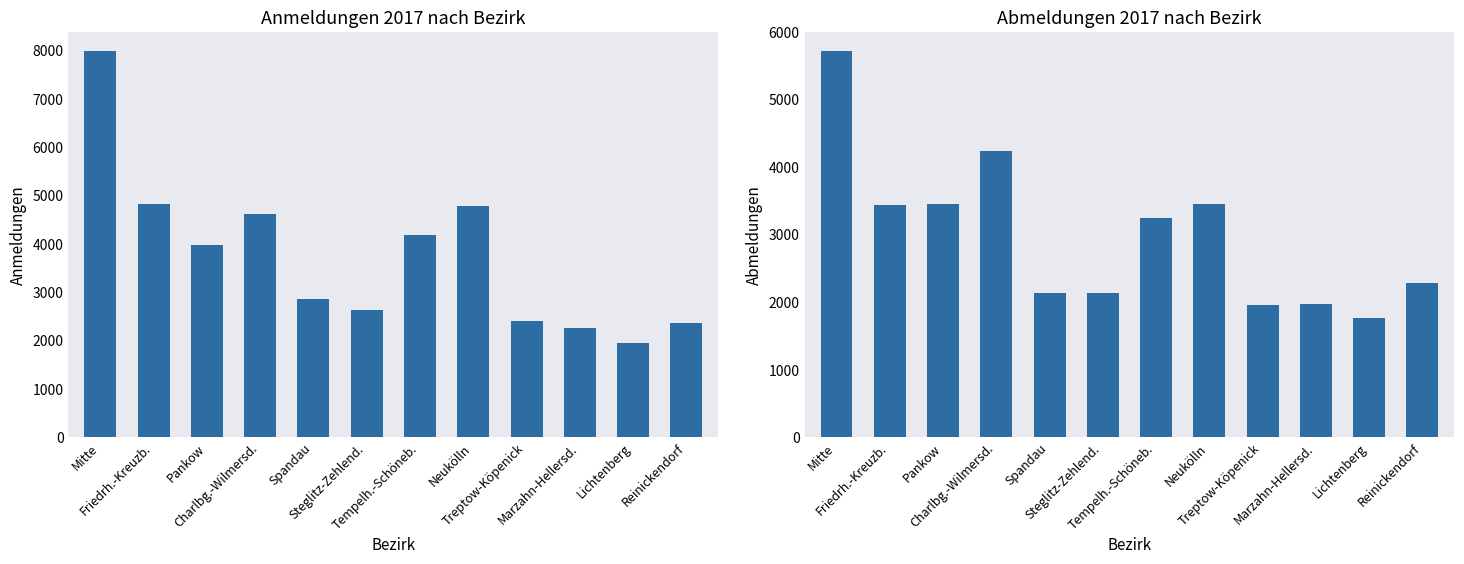

Reading left to right, extract all data points from this chart.

Anmeldungen: 7986	4822	3981	4620	2861	2634	4178	4786	2401	2261	1941	2368
Abmeldungen: 5715	3441	3453	4243	2131	2130	3252	3452	1964	1978	1760	2282